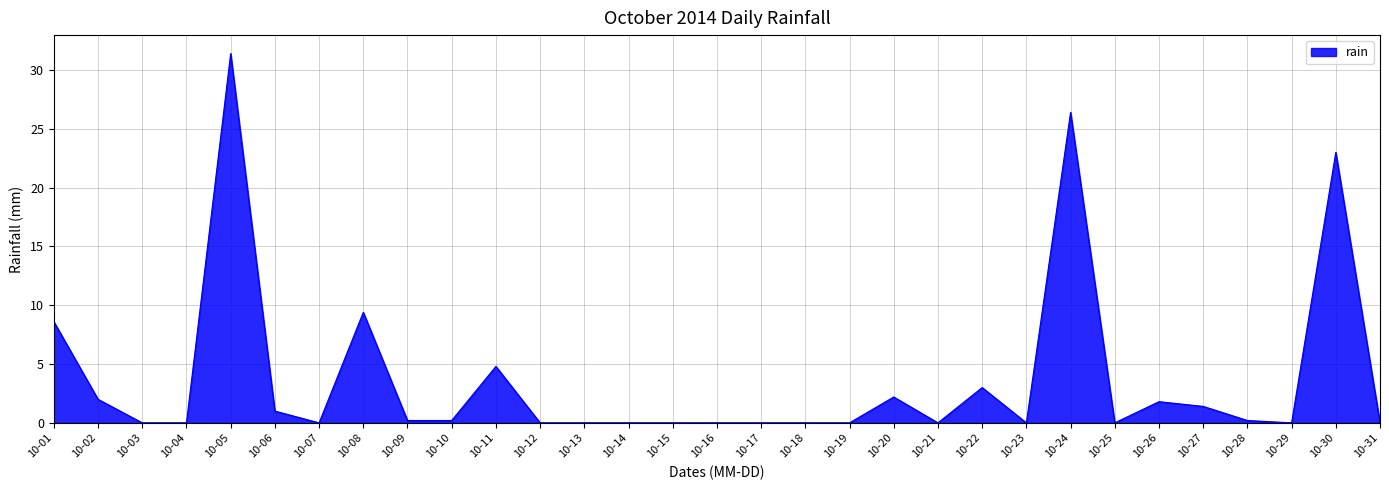

Reading left to right, what are all the values shown in this chart?

10-01=8.6	10-02=2.0	10-03=0.0	10-04=0.0	10-05=31.4	10-06=1.0	10-07=0.0	10-08=9.4	10-09=0.2	10-10=0.2	10-11=4.8	10-12=0.0	10-13=0.0	10-14=0.0	10-15=0.0	10-16=0.0	10-17=0.0	10-18=0.0	10-19=0.0	10-20=2.2	10-21=0.0	10-22=3.0	10-23=0.0	10-24=26.4	10-25=0.0	10-26=1.8	10-27=1.4	10-28=0.2	10-29=0.0	10-30=23.0	10-31=0.0